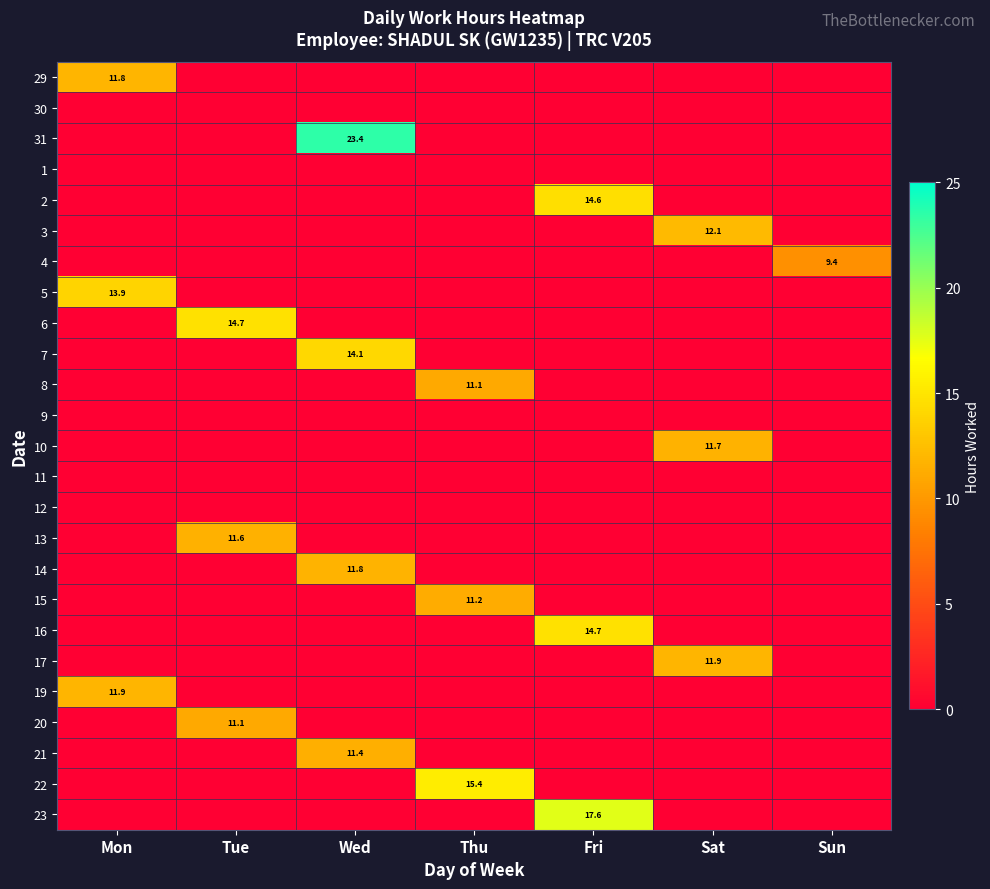

List the labels in order of 4 value, smallest first.

Mon, Tue, Wed, Thu, Fri, Sat, Sun